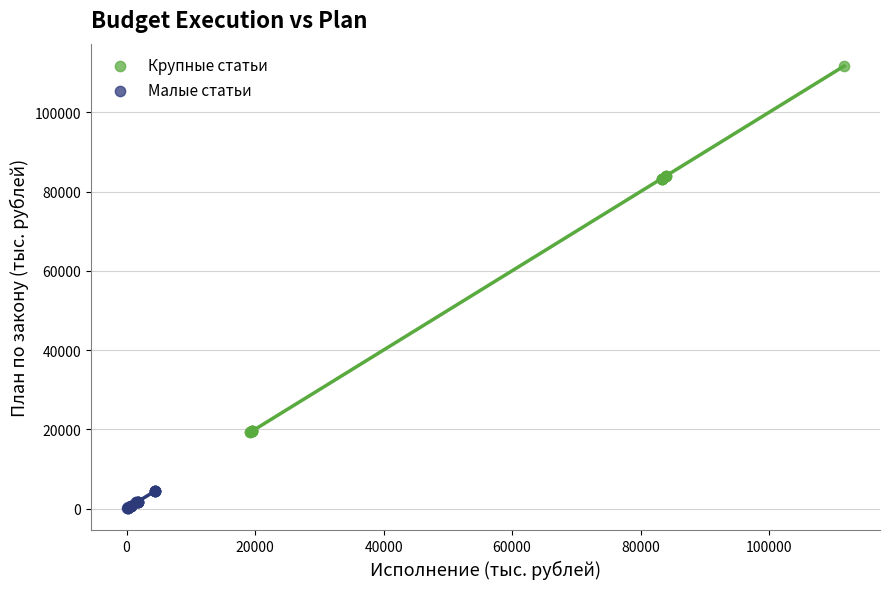

Which series reaches the minimum Y coordinate?

Малые статьи